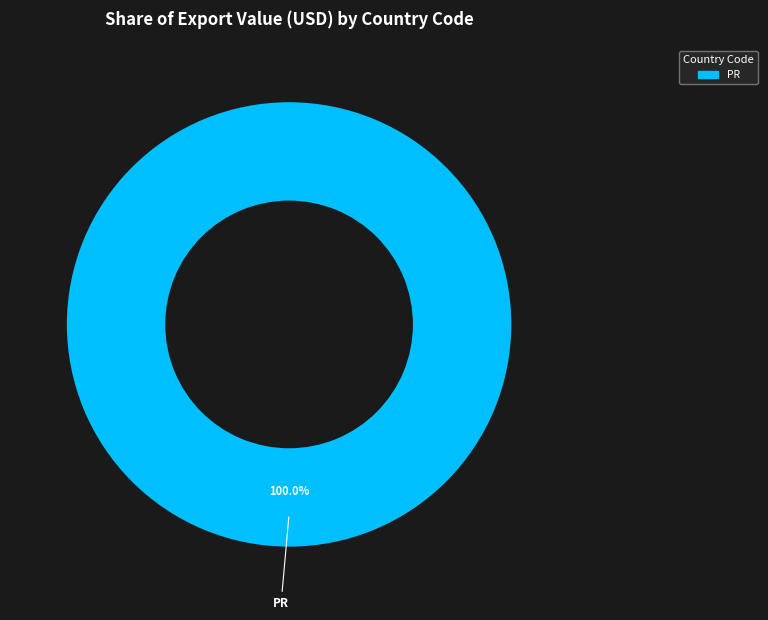

How many slices are in this pie chart?

1